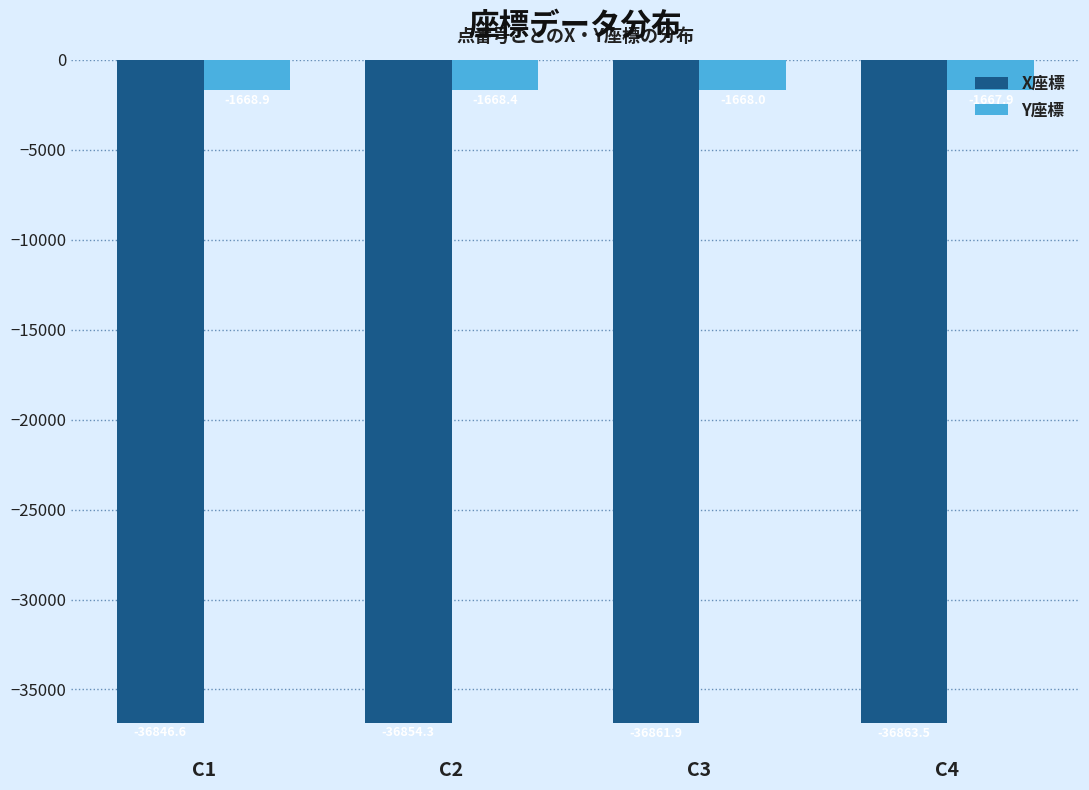

Reading left to right, list all the values displayed in this chart.

X座標: -36846.6	-36854.3	-36861.9	-36863.5
Y座標: -1668.9	-1668.4	-1668.0	-1667.9